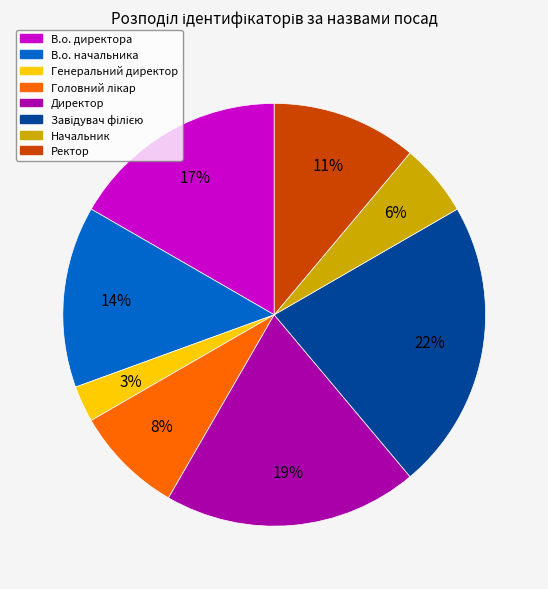

To the nearest percent, what percentage of the pie is Начальник?

6%